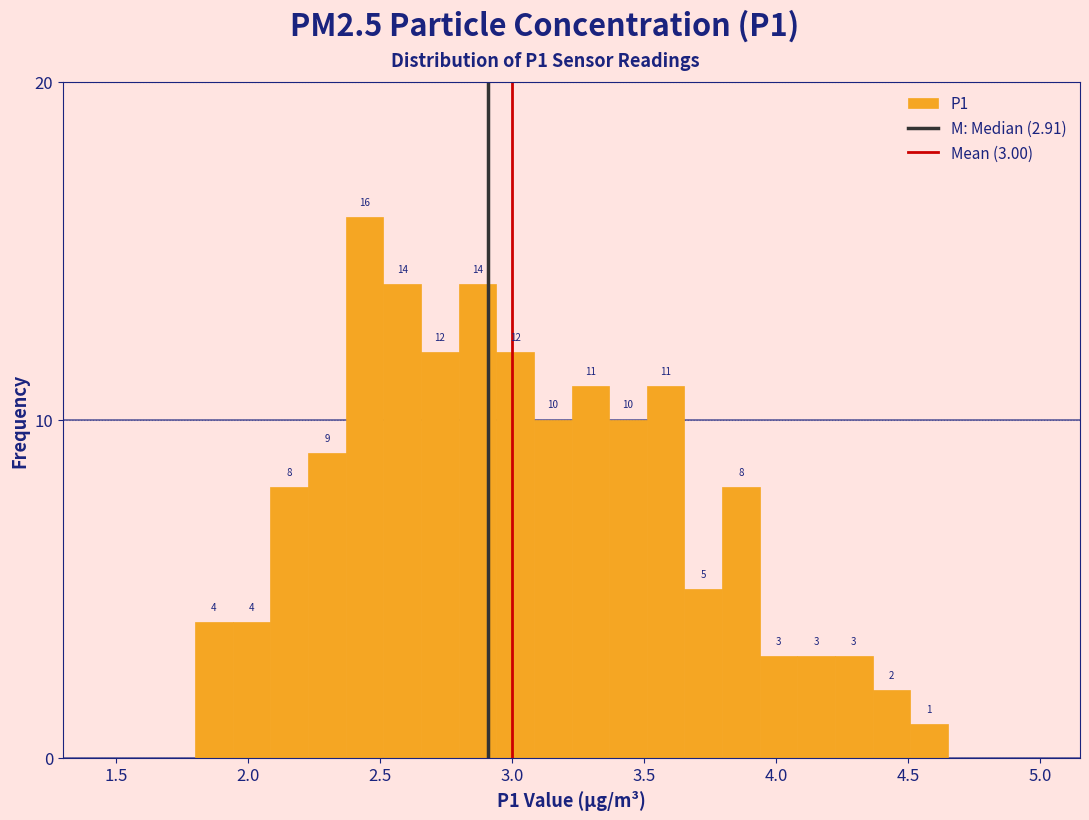

Around what value on the x-axis is the tallest bar? Give the approximate position of its centre, as read against the axis.

2.45